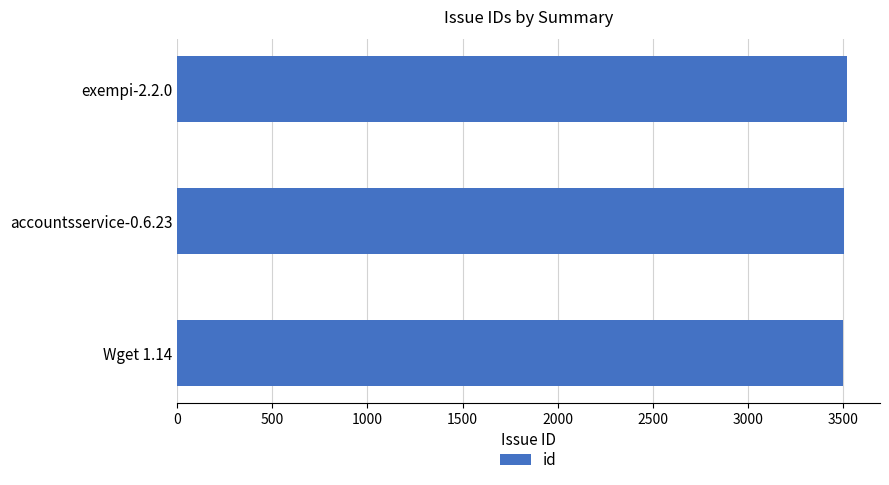

What is the ratio of the value at exempi-2.2.0 to the value at Wget 1.14?

1.0